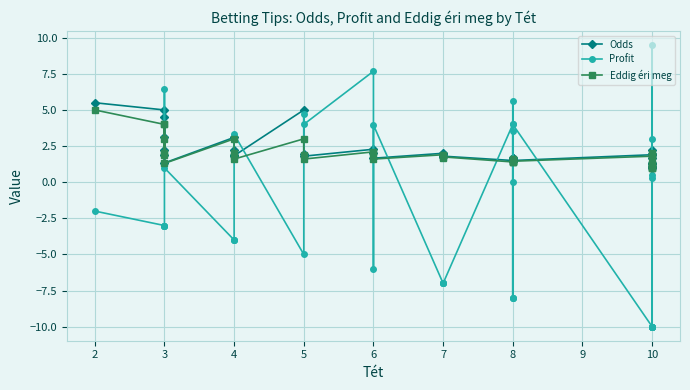

At how many categories does at least one series exceed 2?

21